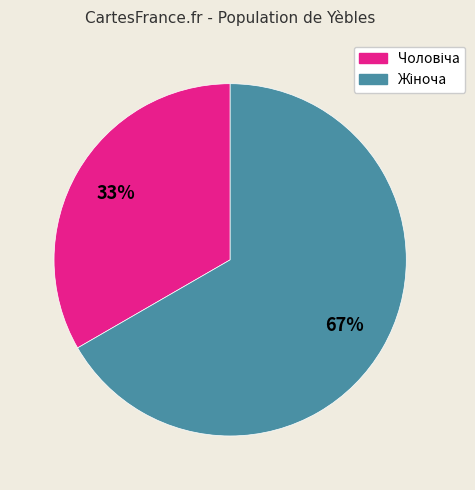

To the nearest percent, what is the average slice percentage?

50%